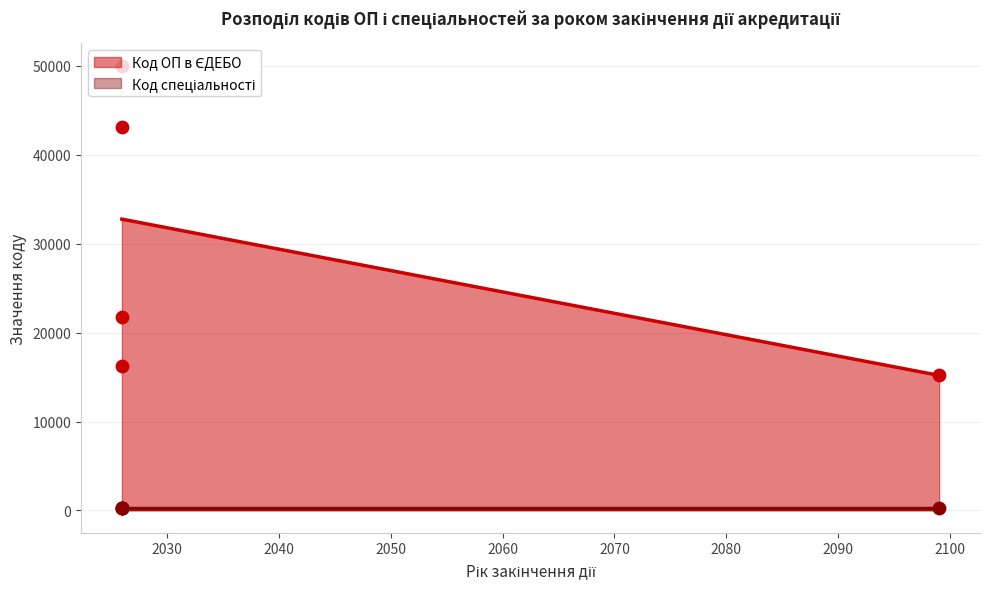

At how many categories does at least one series exceed 17321?

3